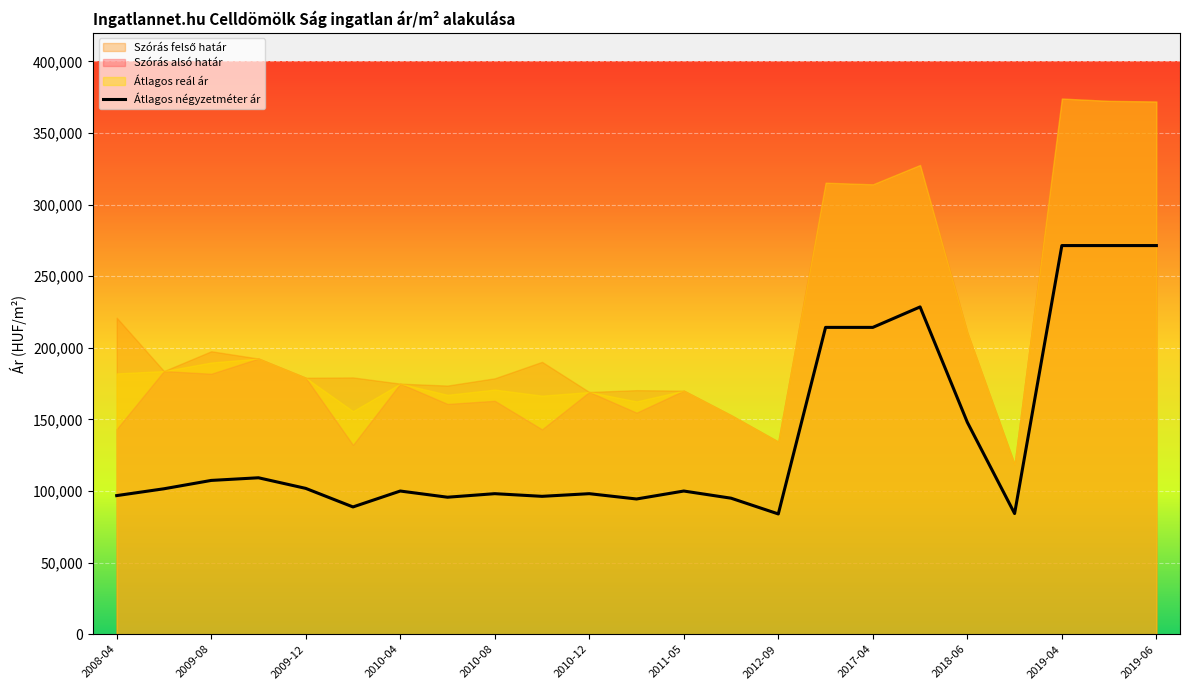

Which series has the widest spread of values?

Szórás alsó határ